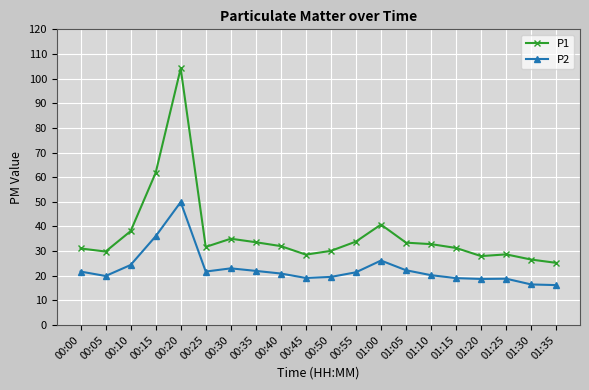

What is the lowest value of the P1 series?

25.2